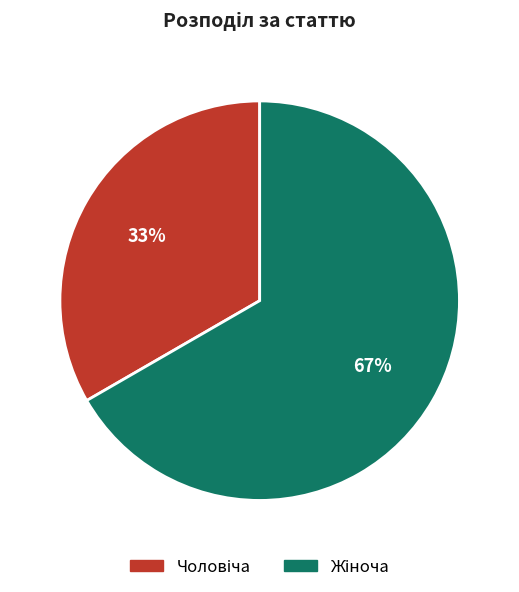

Is there any slice that represents more than half of the pie?

Yes